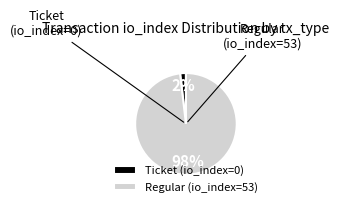

How many segments does this pie chart have?

2